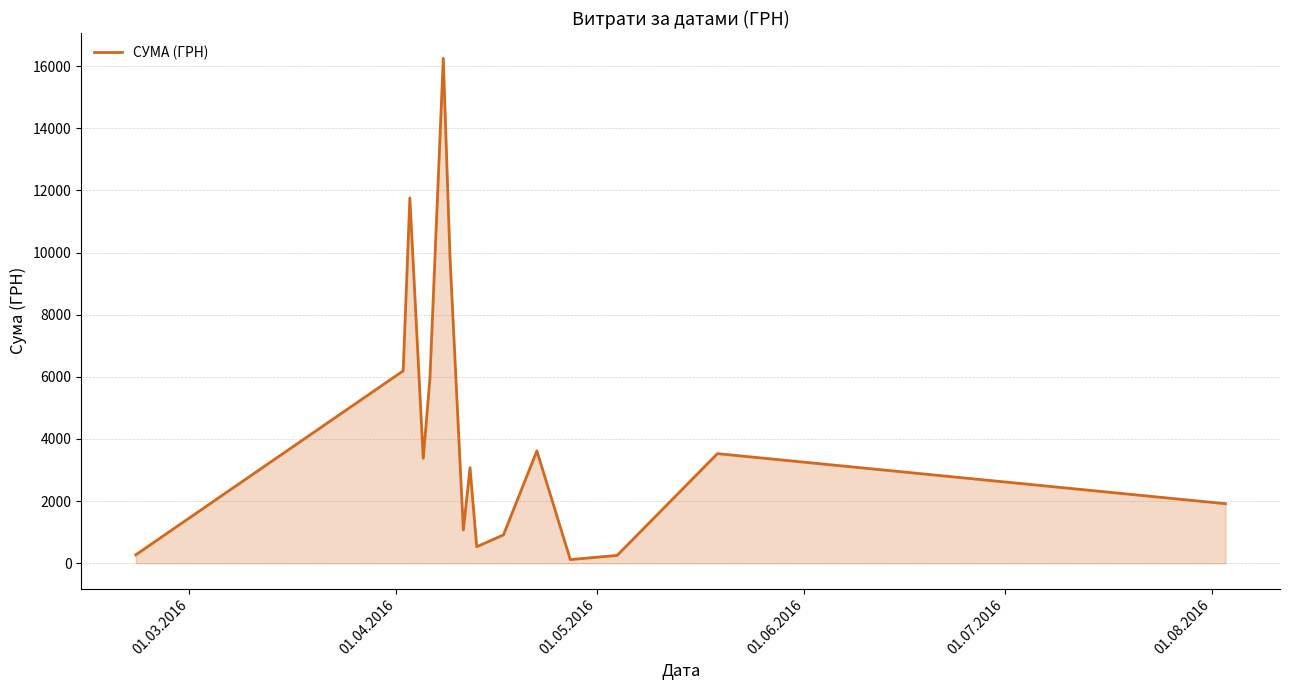

What is the greatest value displayed?

16256.5